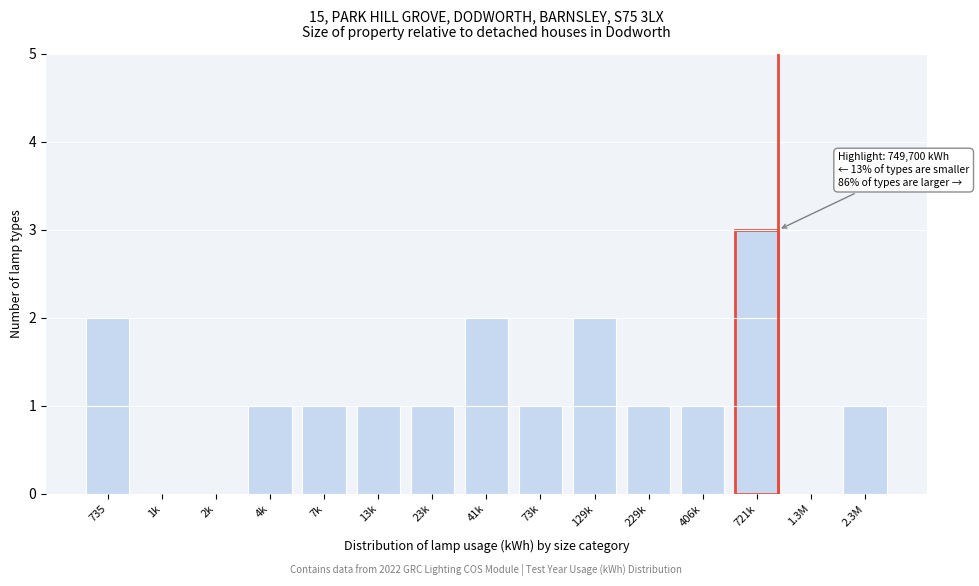

Reading left to right, transcribe all the data shown in this chart.

735=2	1k=0	2k=0	4k=1	7k=1	13k=1	23k=1	41k=2	73k=1	129k=2	229k=1	406k=1	721k=3	1.3M=0	2.3M=1